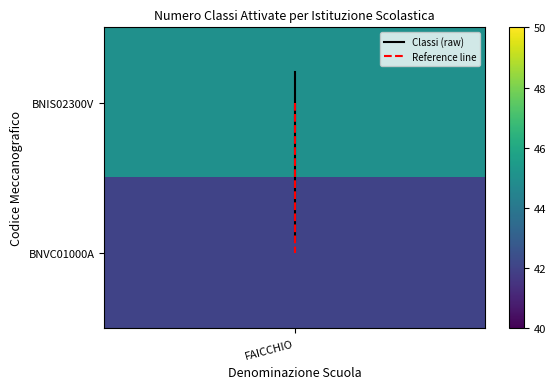

Which category has the lowest value in the Classi (raw) series?

FAICCHIO